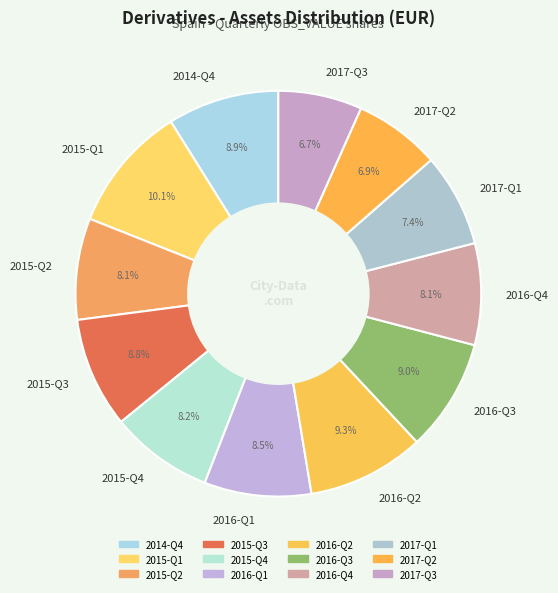

Which category has the biggest portion of the pie?

2015-Q1